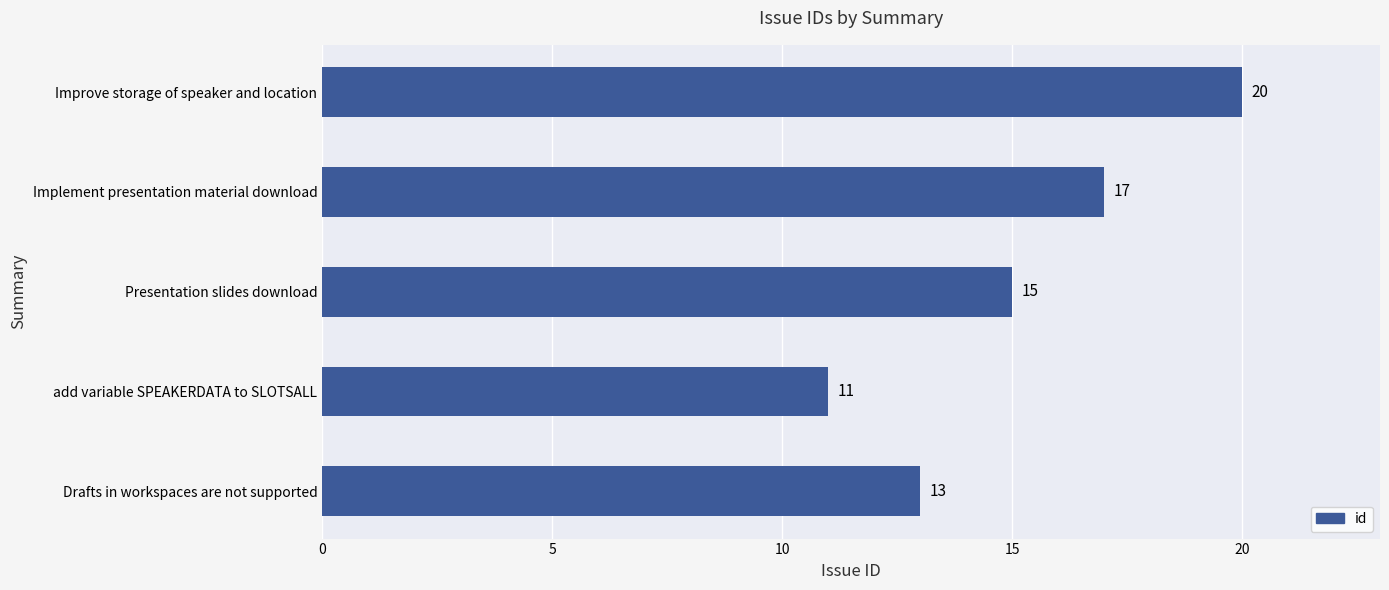

Which category has the lowest value across all series?

add variable SPEAKERDATA to SLOTSALL